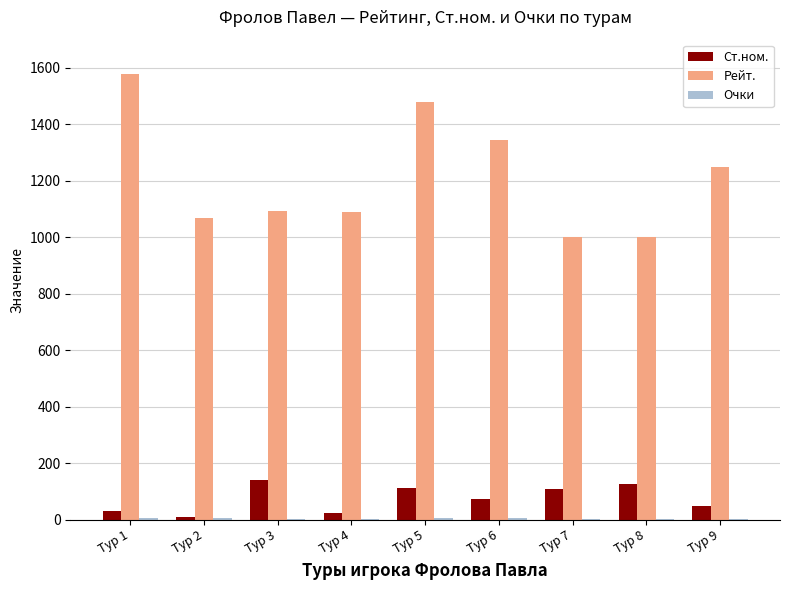

Count the number of categories in the chart.

9